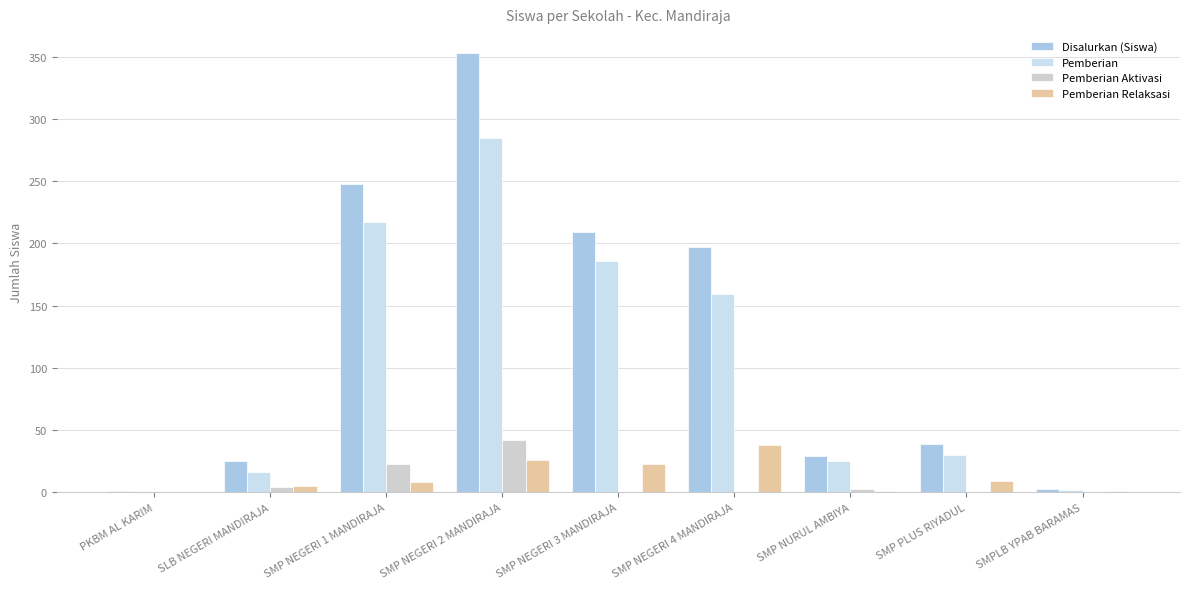

Reading right to left, transcribe all the data shown in this chart.

Disalurkan (Siswa): SMPLB YPAB BARAMAS=3	SMP PLUS RIYADUL=39	SMP NURUL AMBIYA=29	SMP NEGERI 4 MANDIRAJA=197	SMP NEGERI 3 MANDIRAJA=209	SMP NEGERI 2 MANDIRAJA=353	SMP NEGERI 1 MANDIRAJA=248	SLB NEGERI MANDIRAJA=25	PKBM AL KARIM=1
Pemberian: SMPLB YPAB BARAMAS=2	SMP PLUS RIYADUL=30	SMP NURUL AMBIYA=25	SMP NEGERI 4 MANDIRAJA=159	SMP NEGERI 3 MANDIRAJA=186	SMP NEGERI 2 MANDIRAJA=285	SMP NEGERI 1 MANDIRAJA=217	SLB NEGERI MANDIRAJA=16	PKBM AL KARIM=1
Pemberian Aktivasi: SMPLB YPAB BARAMAS=0	SMP PLUS RIYADUL=0	SMP NURUL AMBIYA=3	SMP NEGERI 4 MANDIRAJA=0	SMP NEGERI 3 MANDIRAJA=0	SMP NEGERI 2 MANDIRAJA=42	SMP NEGERI 1 MANDIRAJA=23	SLB NEGERI MANDIRAJA=4	PKBM AL KARIM=0
Pemberian Relaksasi: SMPLB YPAB BARAMAS=1	SMP PLUS RIYADUL=9	SMP NURUL AMBIYA=1	SMP NEGERI 4 MANDIRAJA=38	SMP NEGERI 3 MANDIRAJA=23	SMP NEGERI 2 MANDIRAJA=26	SMP NEGERI 1 MANDIRAJA=8	SLB NEGERI MANDIRAJA=5	PKBM AL KARIM=0